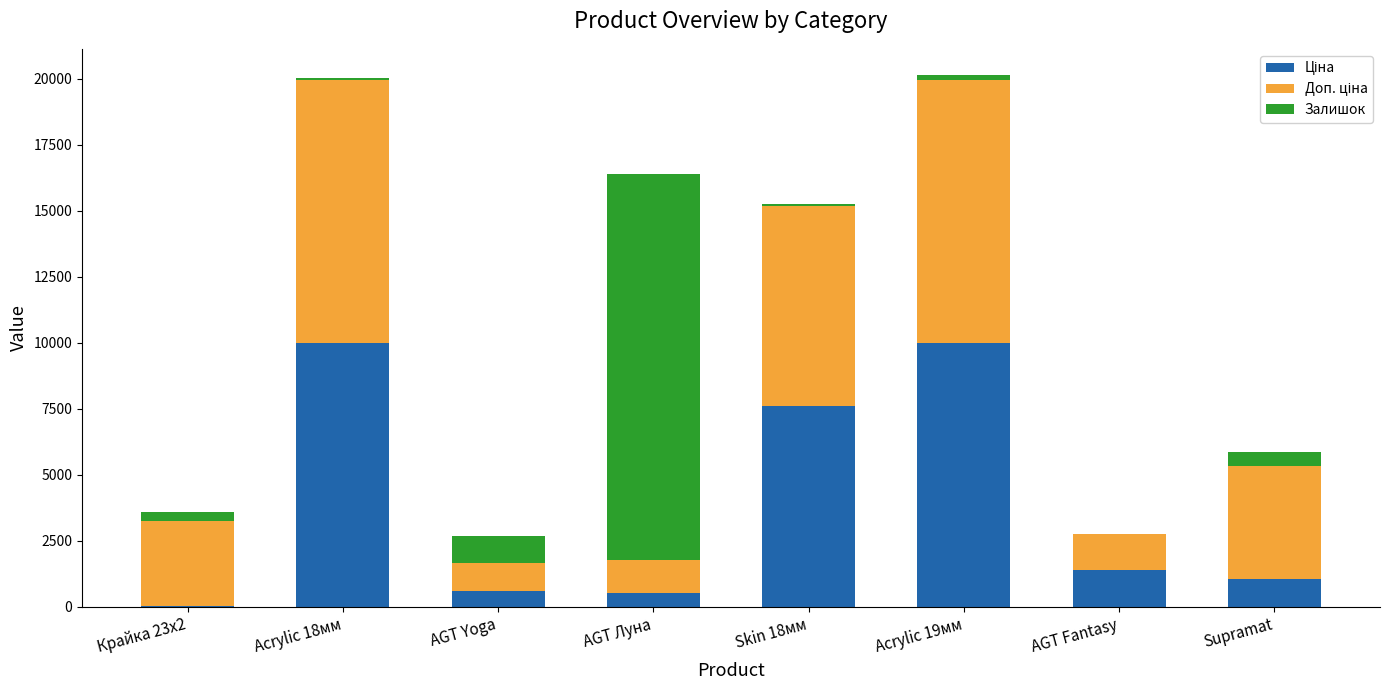

How many categories are shown in the chart?

8